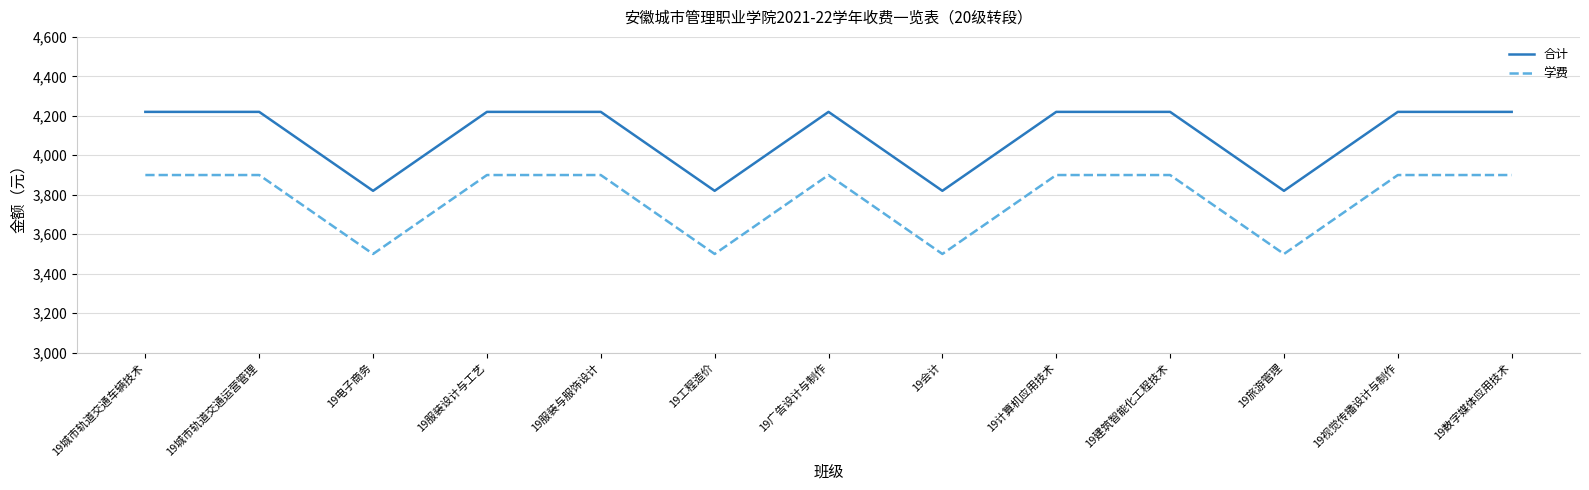

Rank the series at 19旅游管理 from highest to lowest value.

合计, 学费